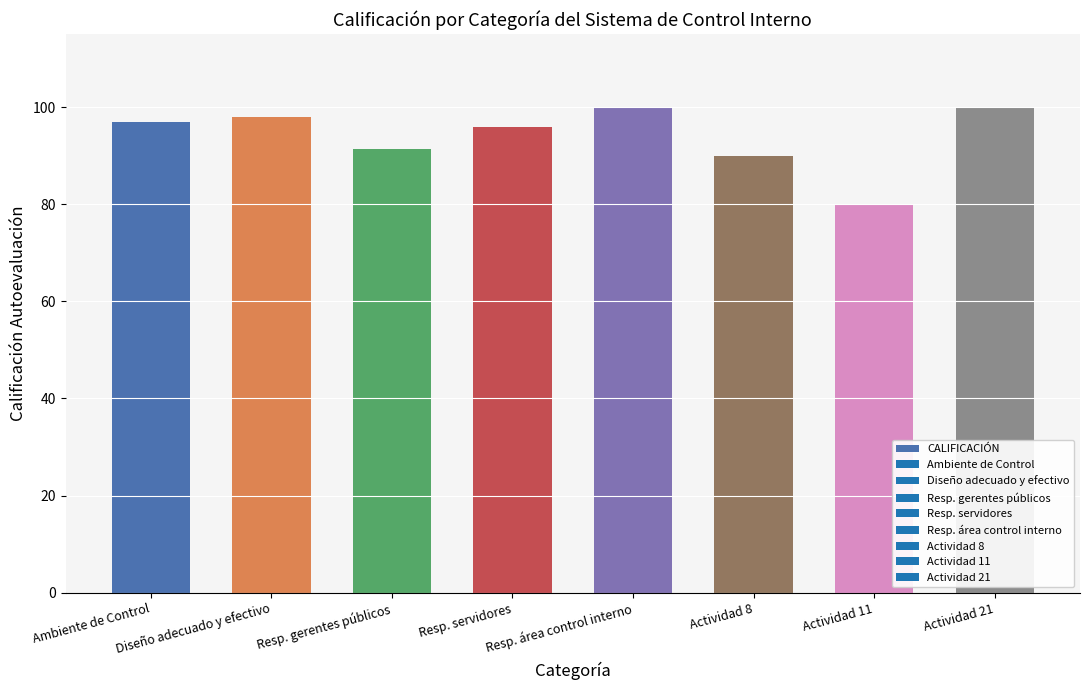

Reading left to right, transcribe all the data shown in this chart.

Ambiente de Control=97.0	Diseño adecuado y efectivo=98.0	Resp. gerentes públicos=91.4	Resp. servidores=96.0	Resp. área control interno=100.0	Actividad 8=90.0	Actividad 11=80.0	Actividad 21=100.0